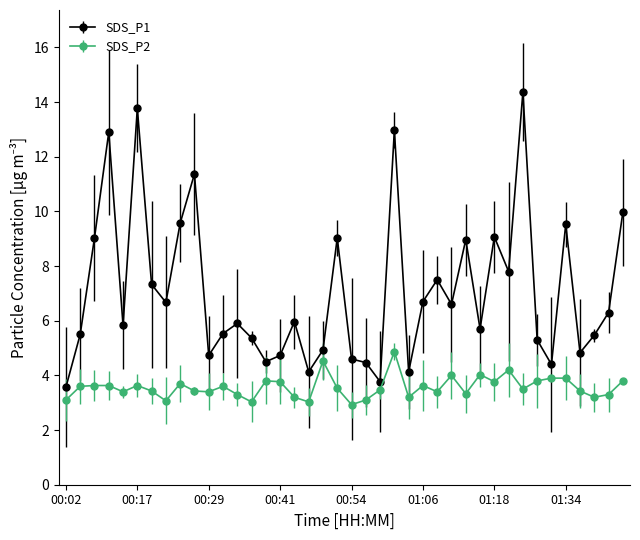

True or false: SDS_P1 and SDS_P2 cross at least once.

False